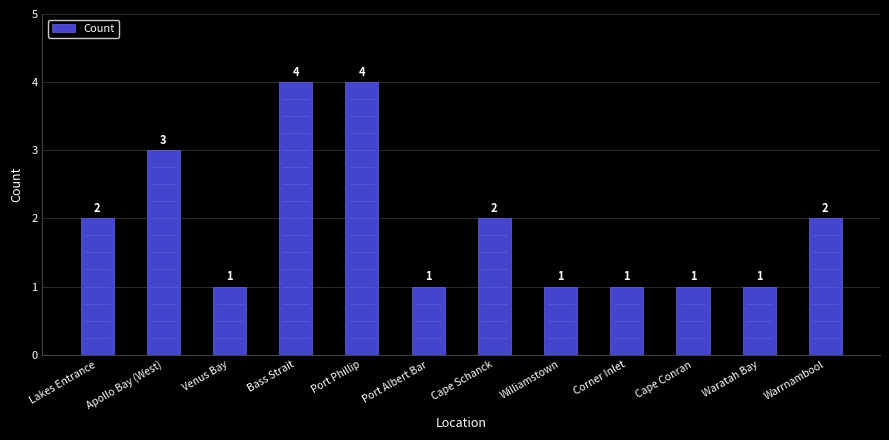

Reading left to right, list all the values displayed in this chart.

2	3	1	4	4	1	2	1	1	1	1	2